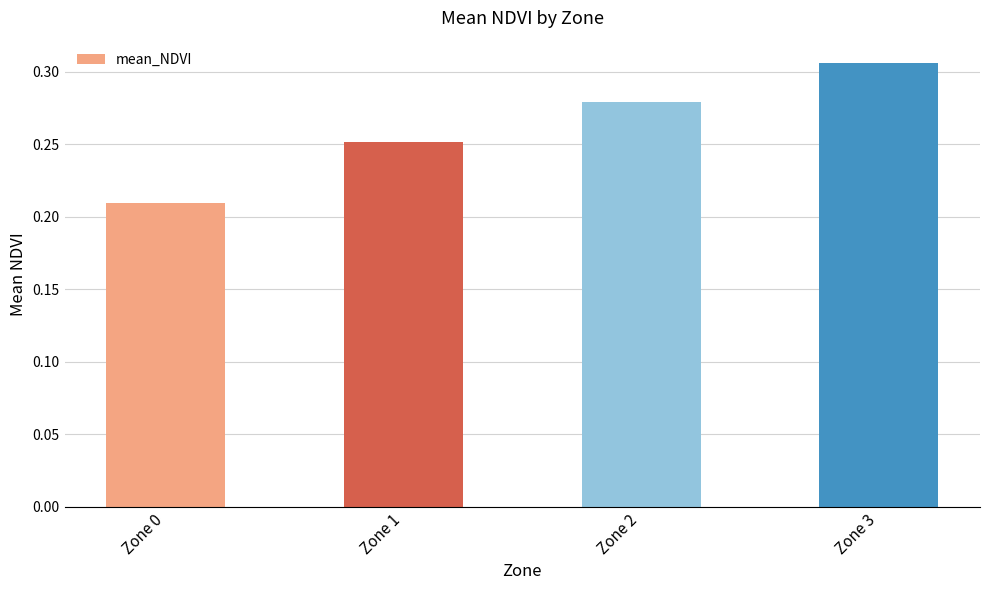

Is it true that the value at Zone 1 is 0.1?

False